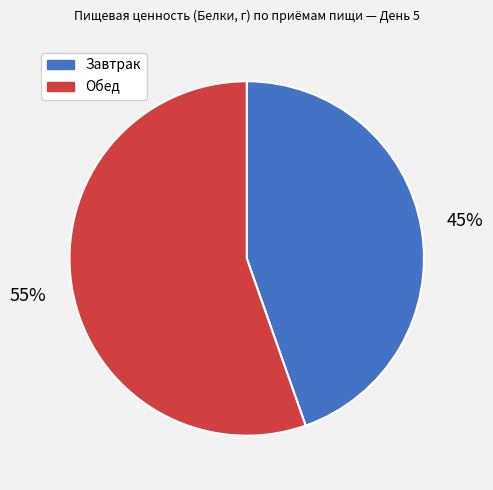

To the nearest percent, what portion does Завтрак represent?

45%